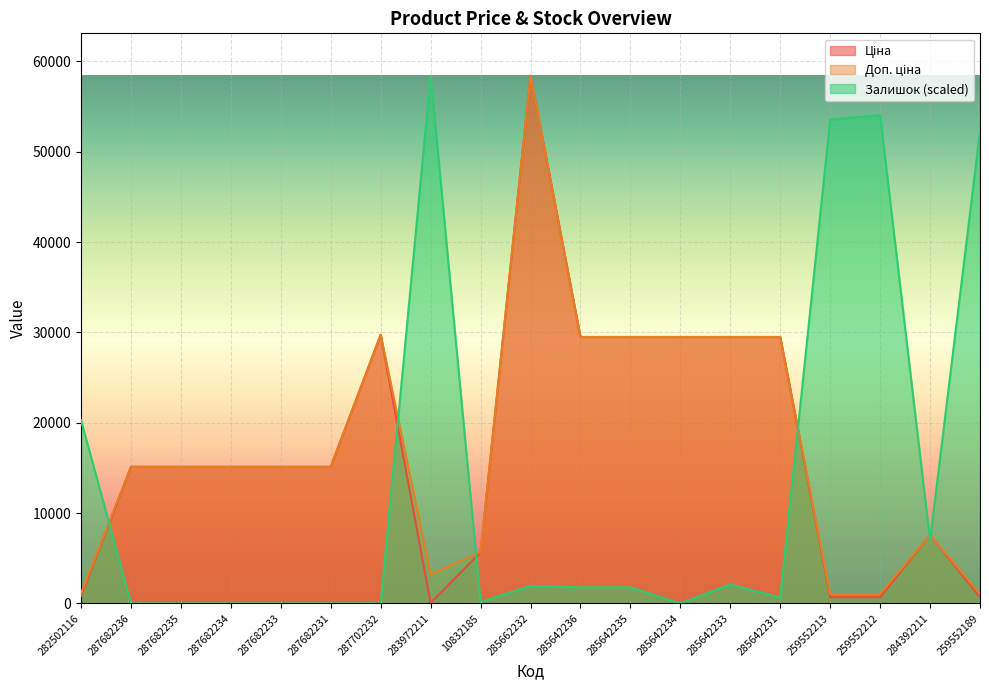

Reading left to right, what are all the values shown in this chart?

Ціна: 818.5	15120.0	15120.0	15120.0	15120.0	15120.0	29747.2	32.0	5673.8	58426.5	29491.5	29491.5	29491.5	29491.5	29491.5	693.7	693.7	7596.5	693.7
Доп. ціна: 1109.2	15120.0	15120.0	15120.0	15120.0	15120.0	29747.2	3205.0	5673.8	58426.5	29491.5	29491.5	29491.5	29491.5	29491.5	1024.6	1024.6	7596.5	1024.6
Залишок: 20287.0	0.0	0.0	0.0	0.0	0.0	0.0	58426.5	162.3	1947.6	1785.3	1785.3	0.0	2109.8	649.2	53557.7	54044.5	6978.7	52259.3